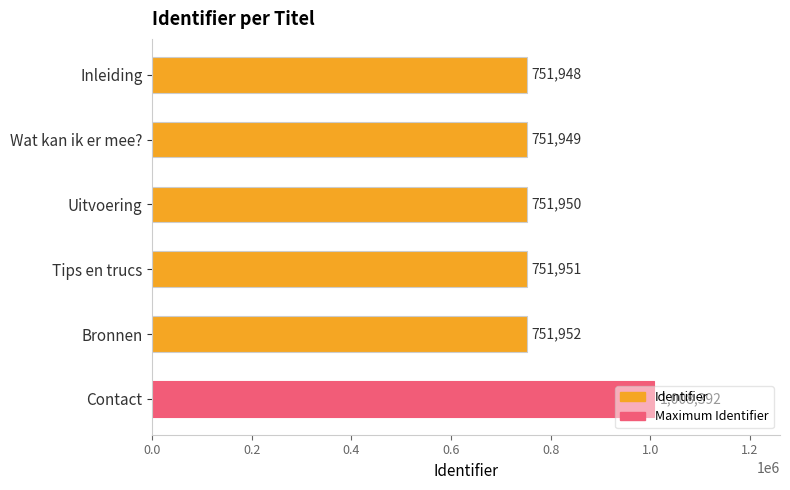

The value at Tips en trucs is 1271280. True or false?

False